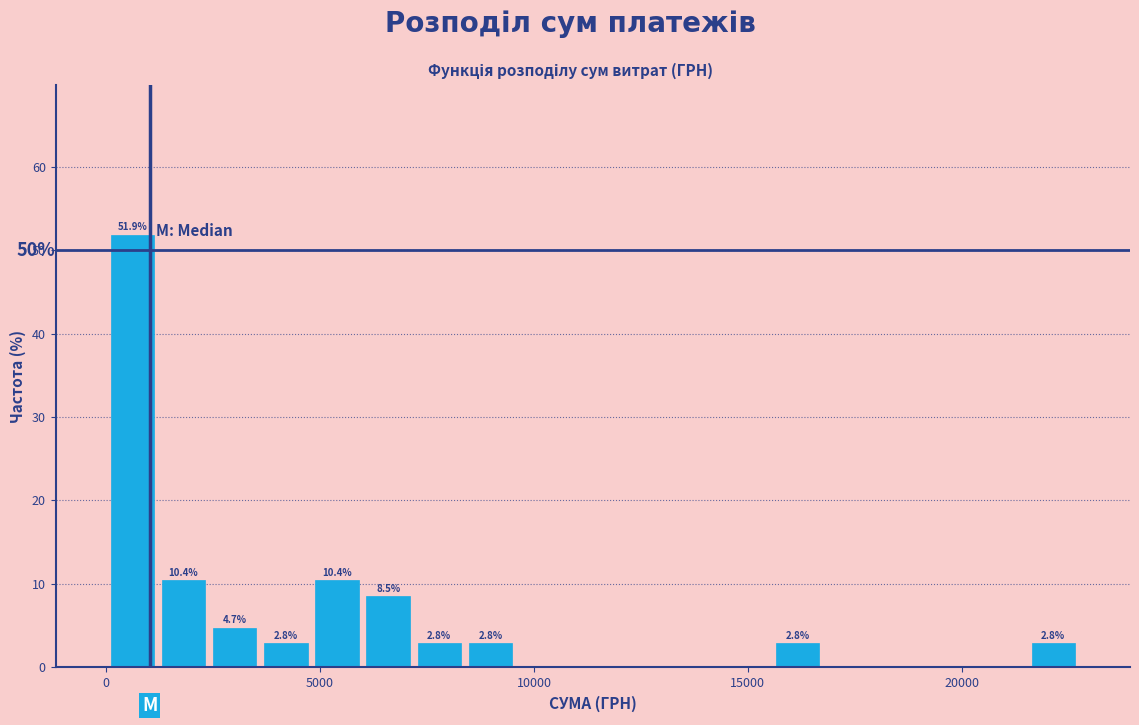

Read against the x-axis, roughly where is the centre of the tallest bar?

500